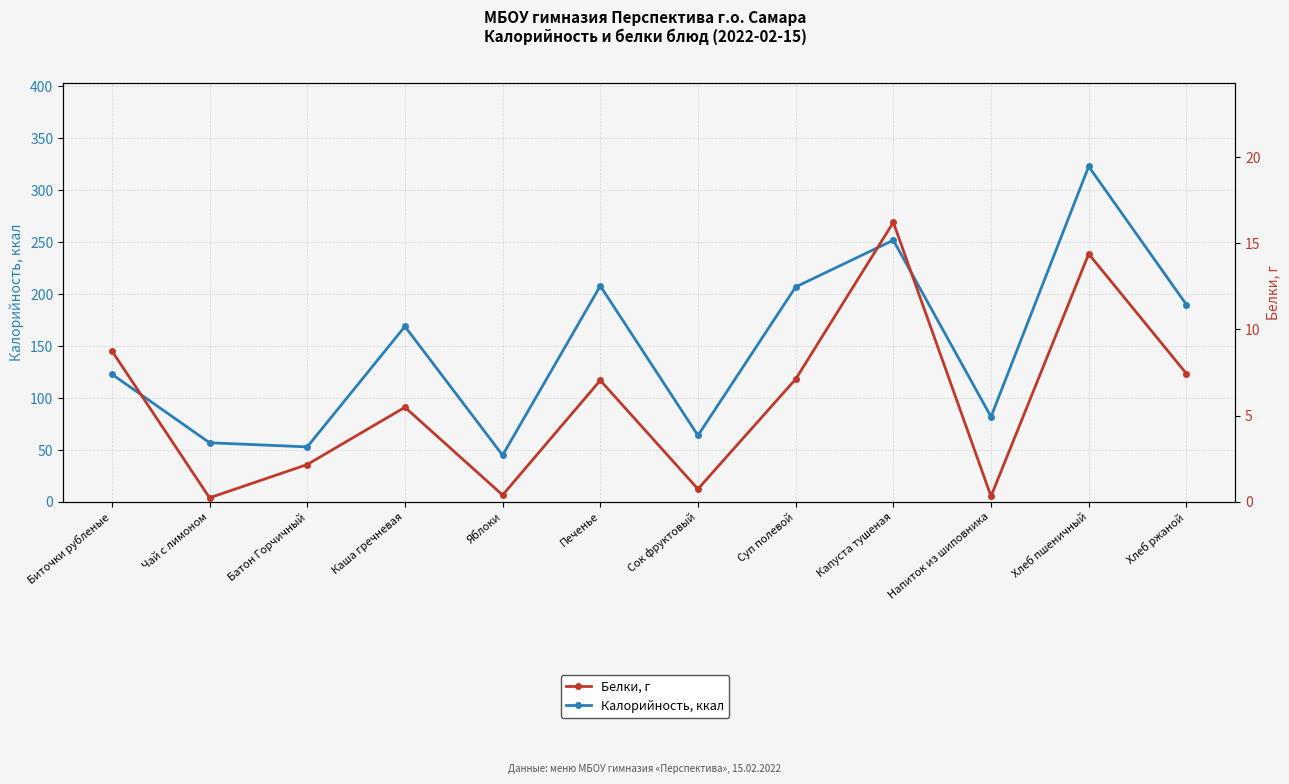

How many values in the Белки, г series exceed 7?

6